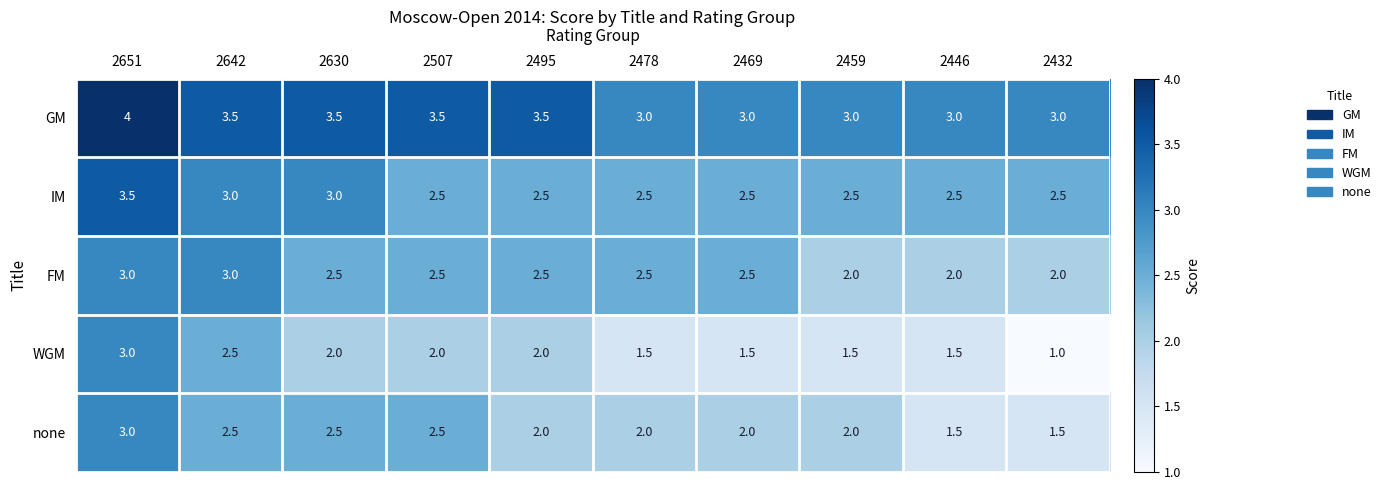

Which series changed the most between 2469 and 2459?

FM